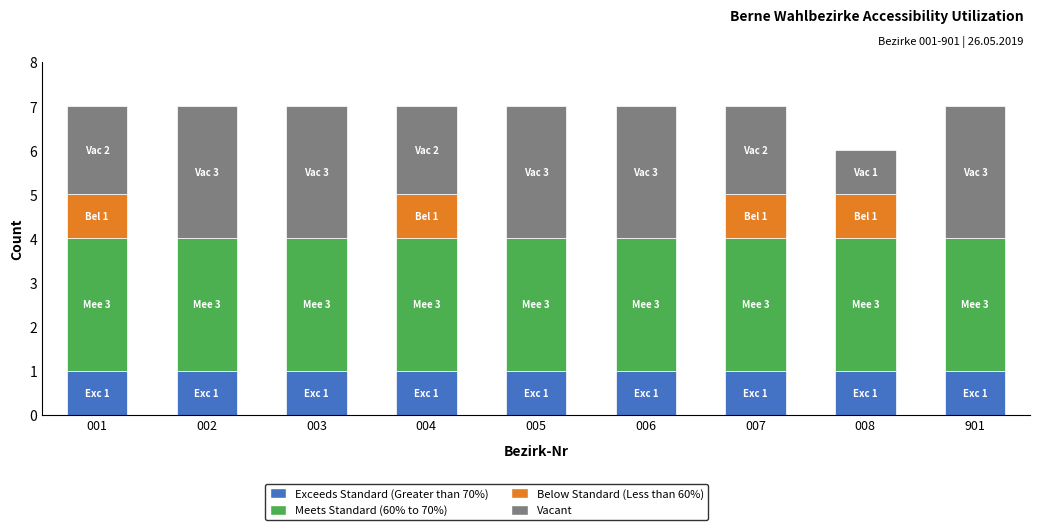

What is the total value across all series at 003?

7